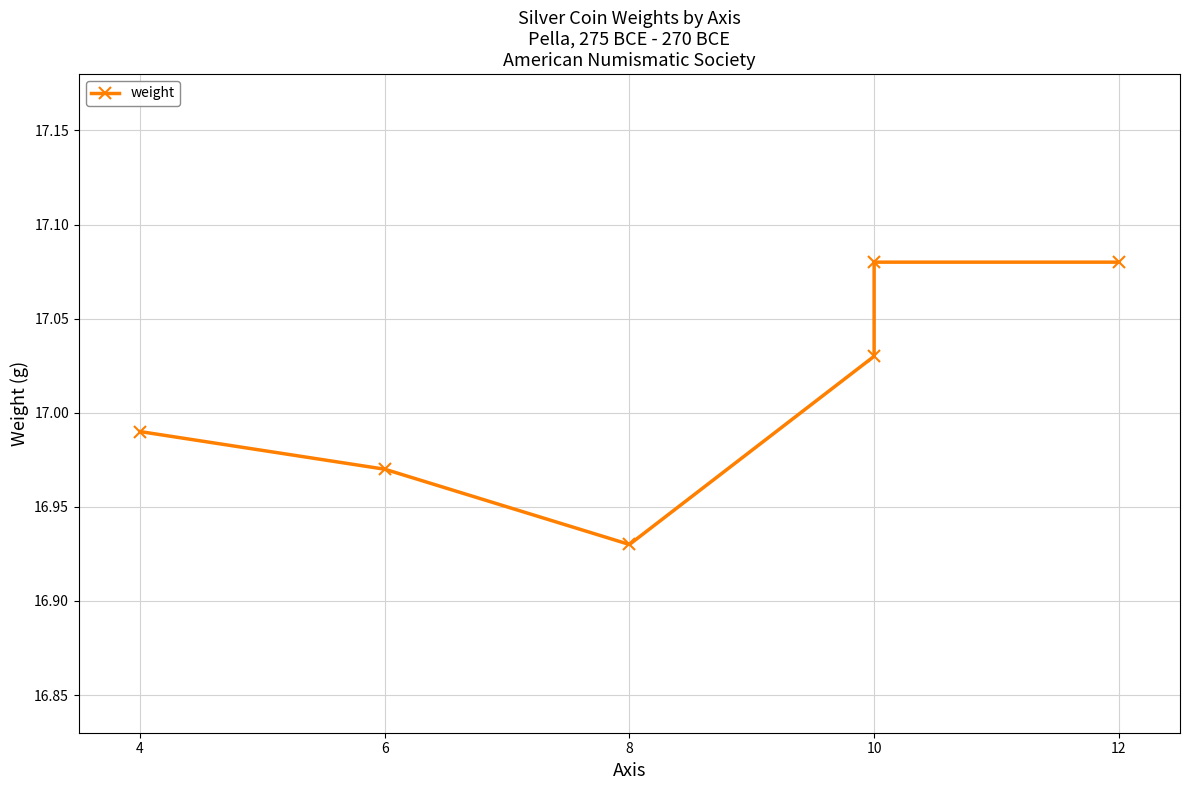

What is the difference between the maximum and minimum values?

0.1